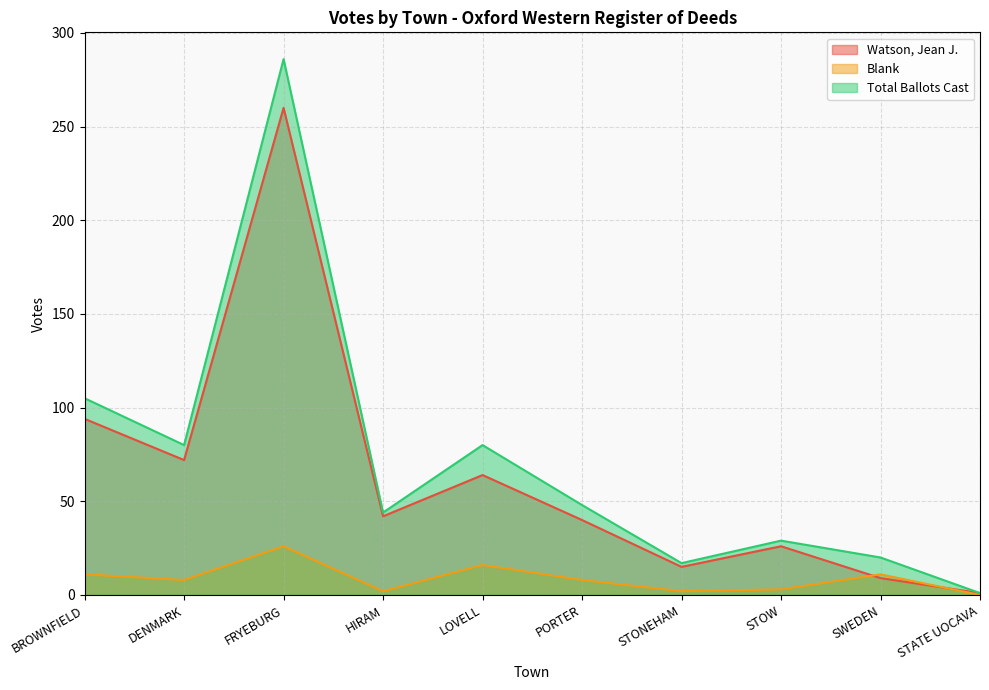

At how many categories does at least one series exceed 14?

9